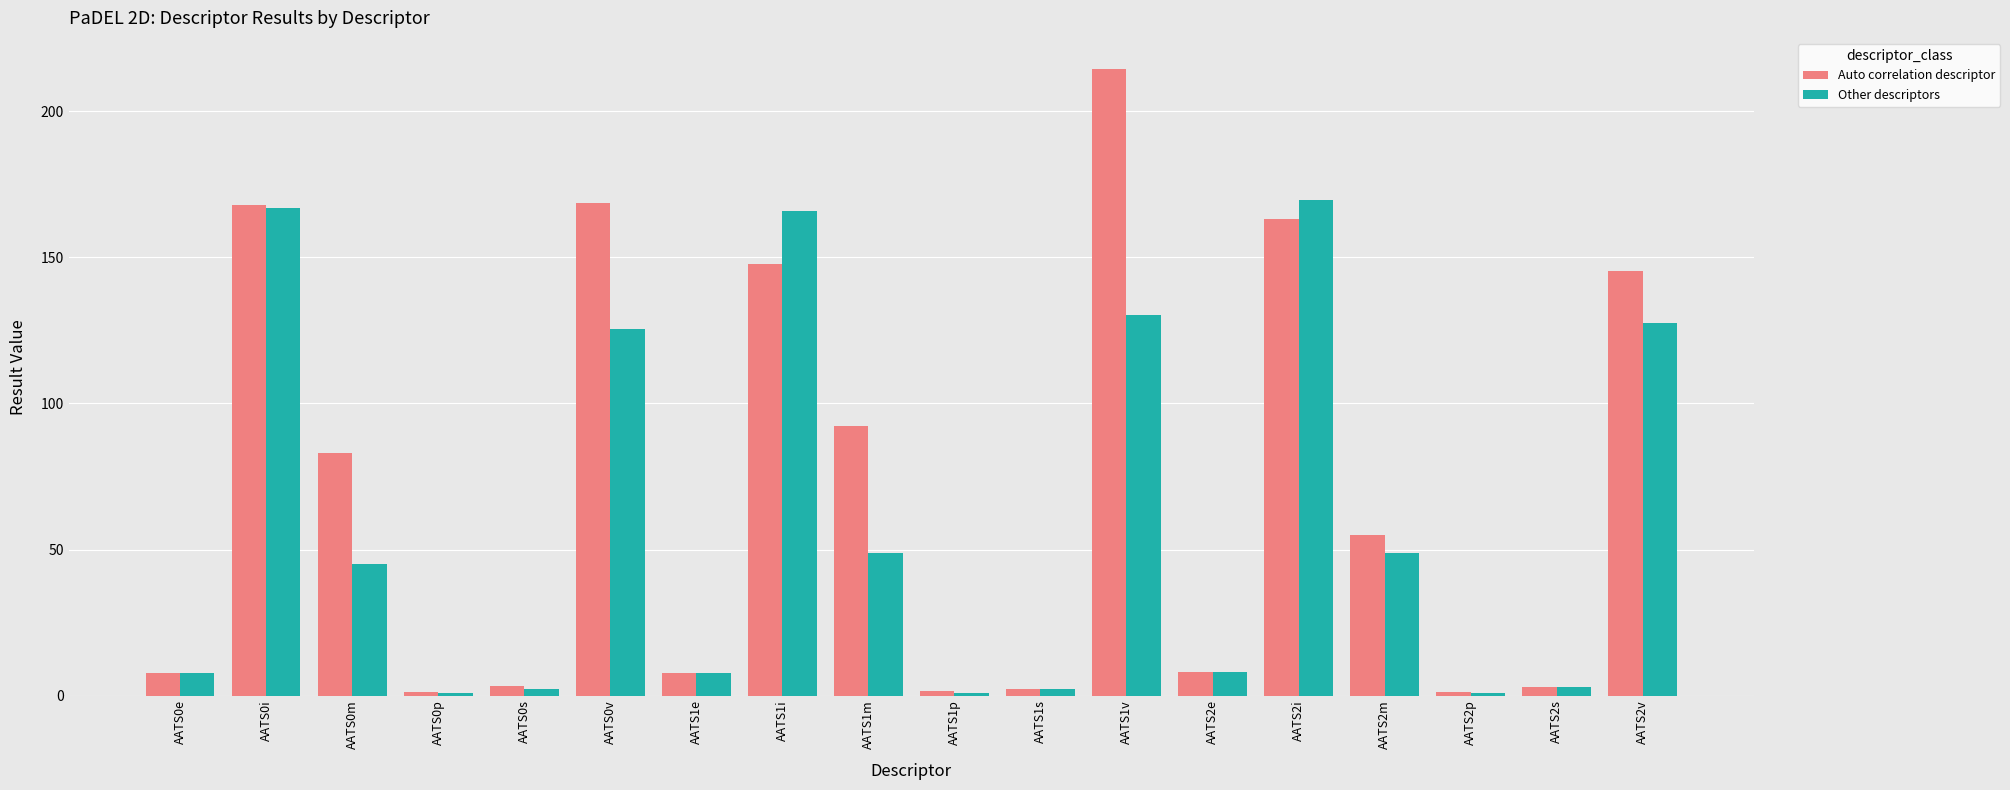

Where does the Auto correlation descriptor series first go above 55?

AATS0i